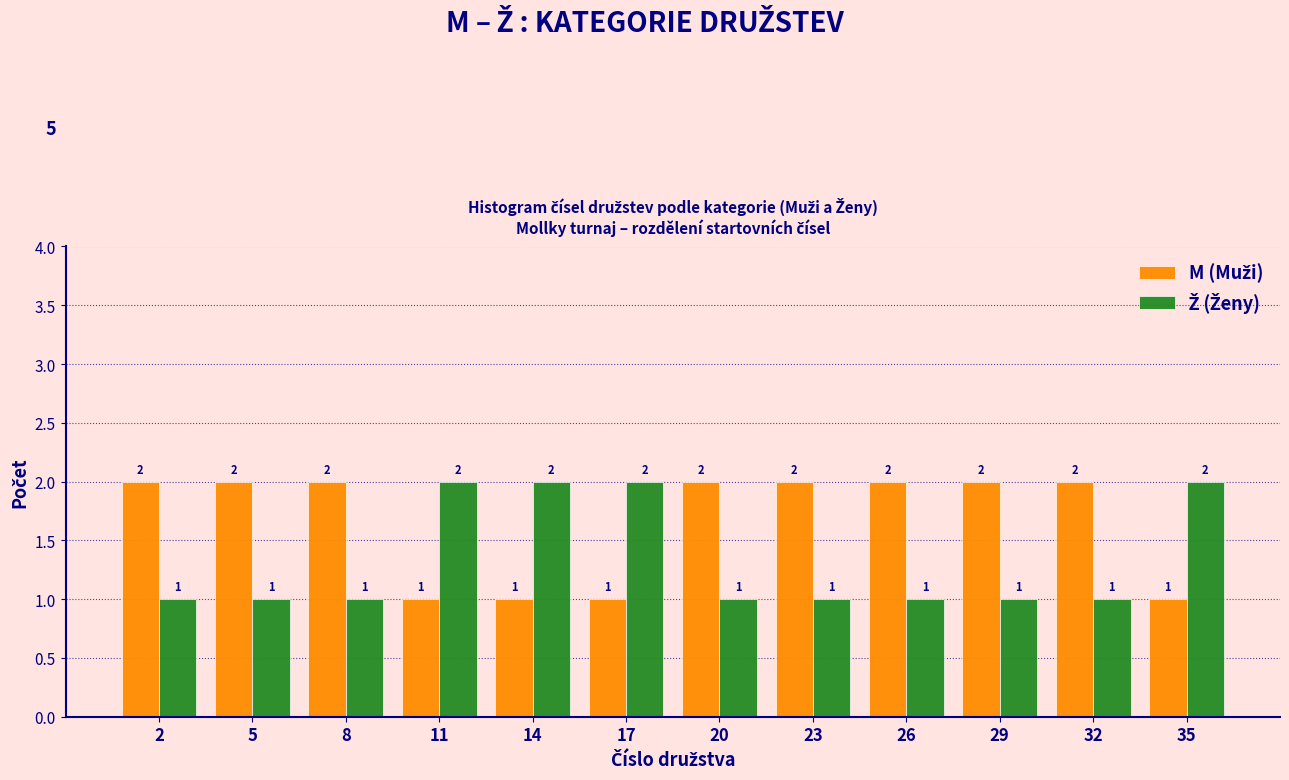

What is the total value across all series at 26?

3